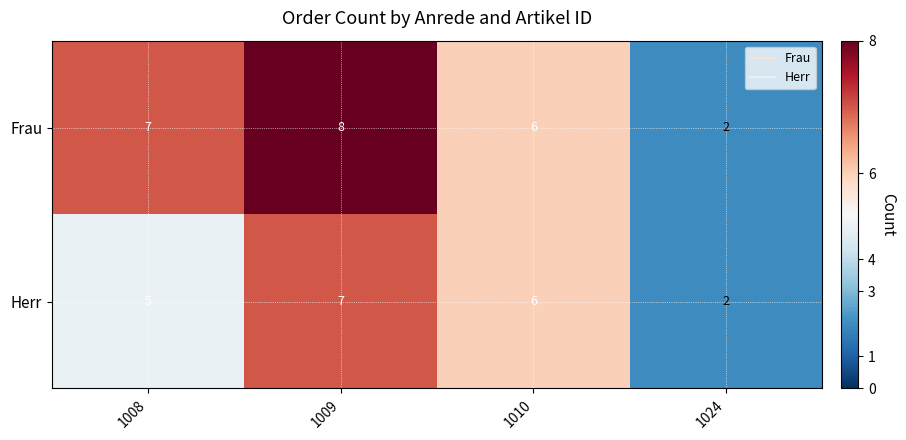

Which series has the largest total across all categories?

Frau